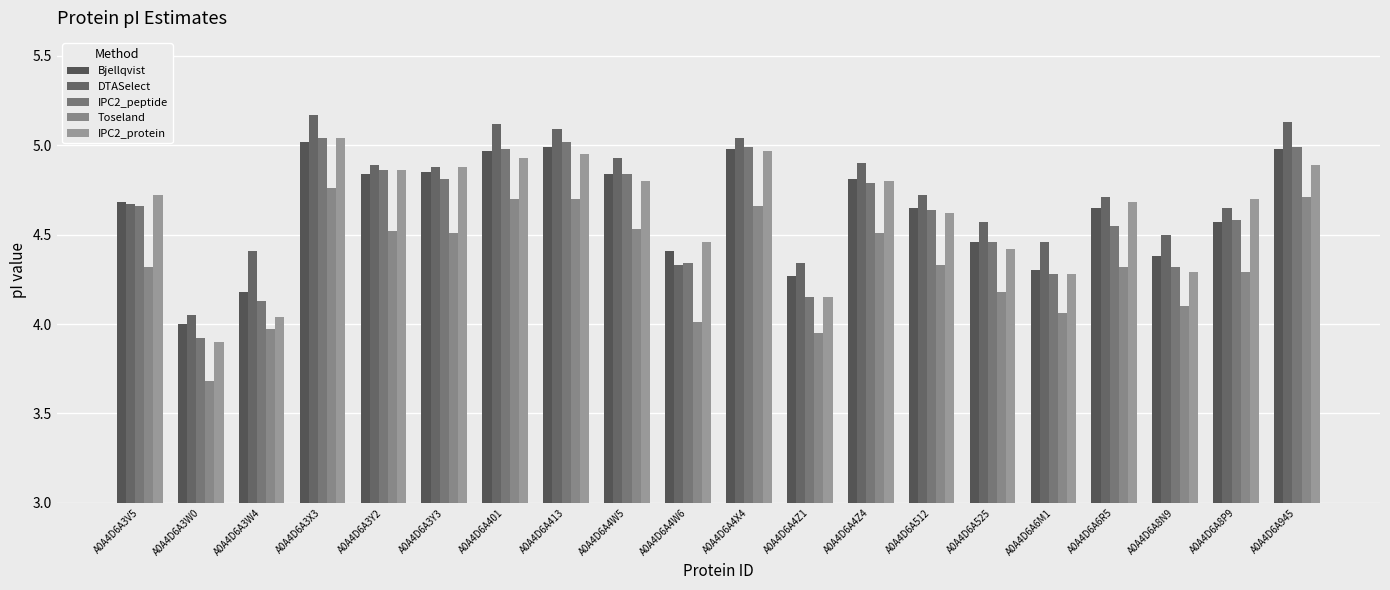

What is the maximum value shown in the chart?

5.2